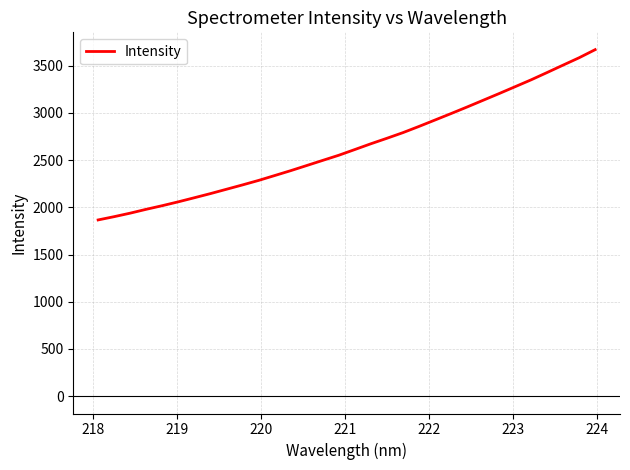

Does the chart have visible grid lines?

Yes